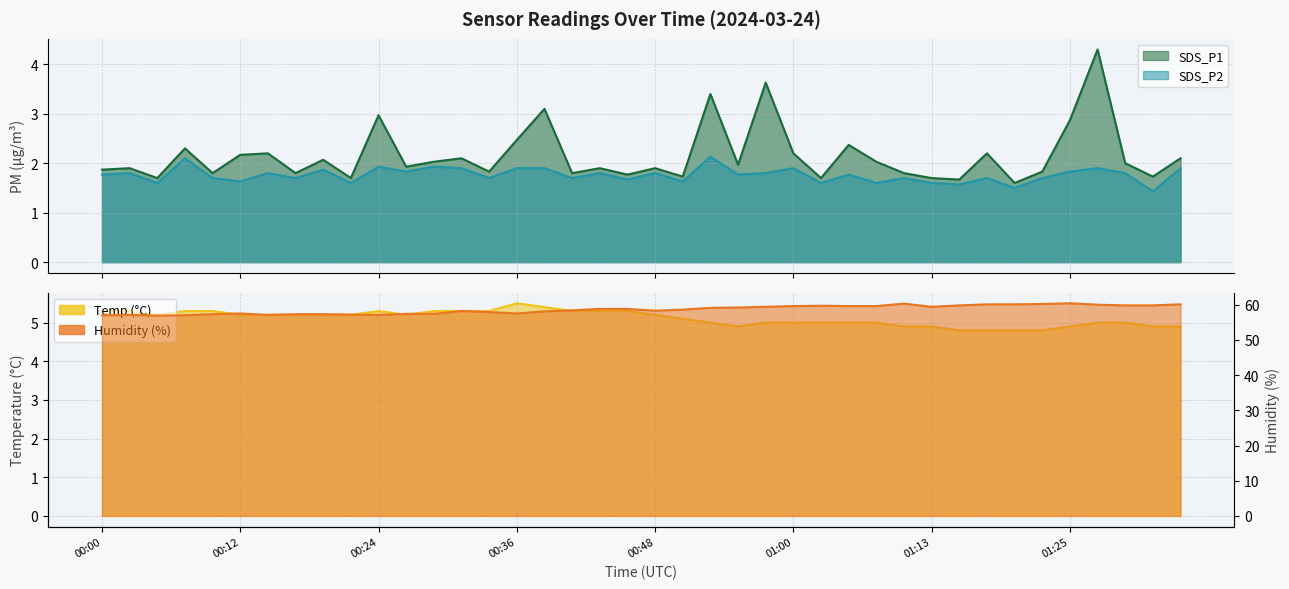

Where is the first local minimum for SDS_P1?

00:04